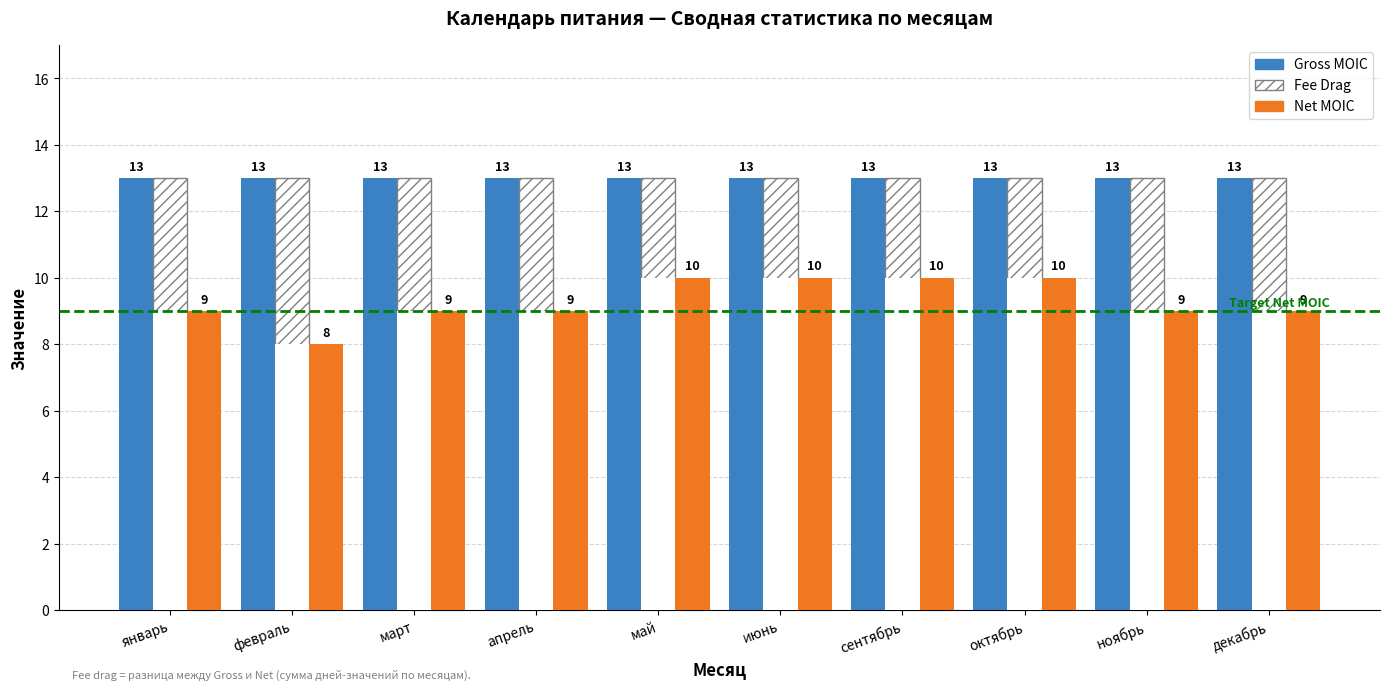

Count the number of categories in the chart.

10